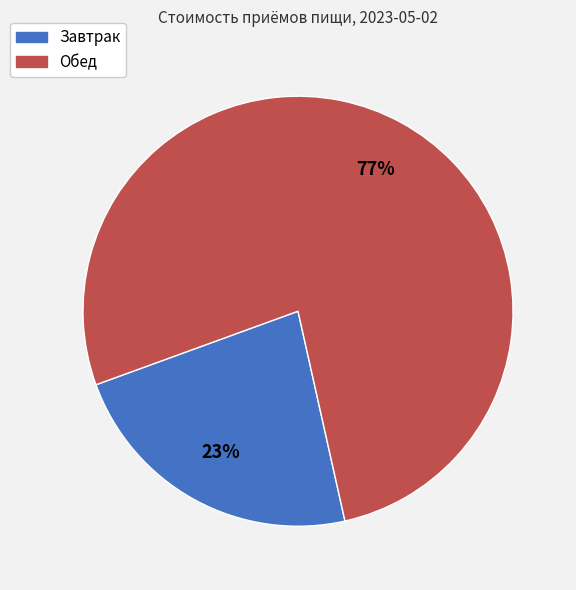

Is the sum of Обед and Завтрак greater than half?

Yes